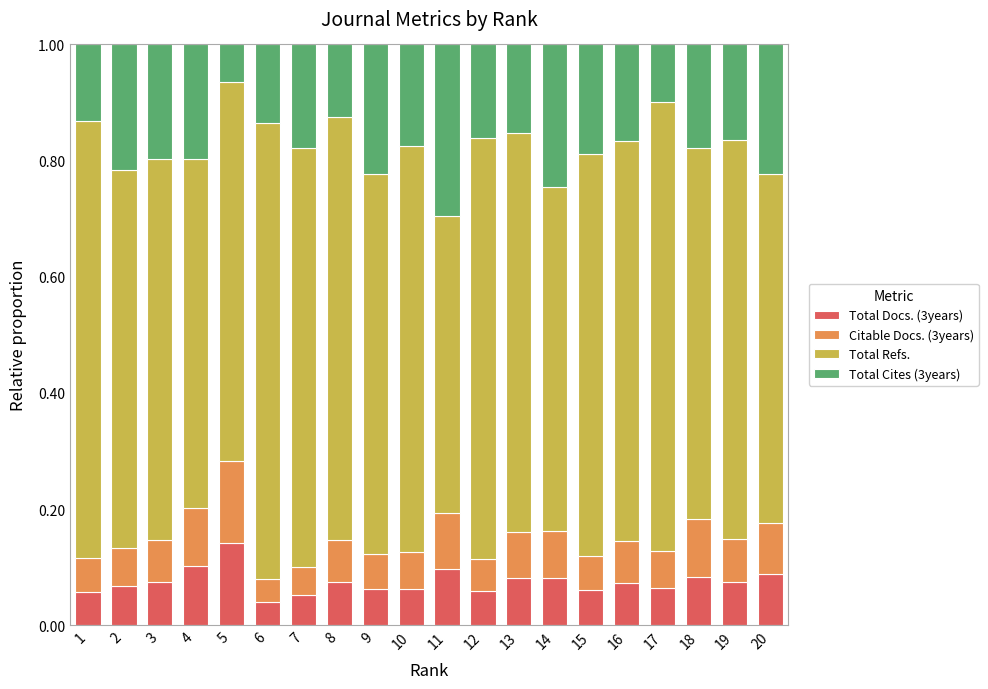

What is the total value across all series at 4?

1.0